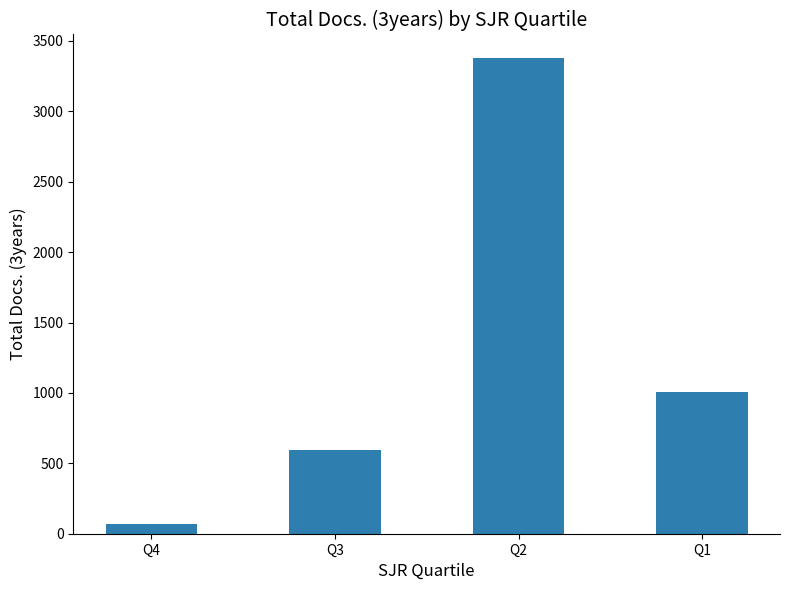

Rank the categories by value from lowest to highest.

Q4, Q3, Q1, Q2